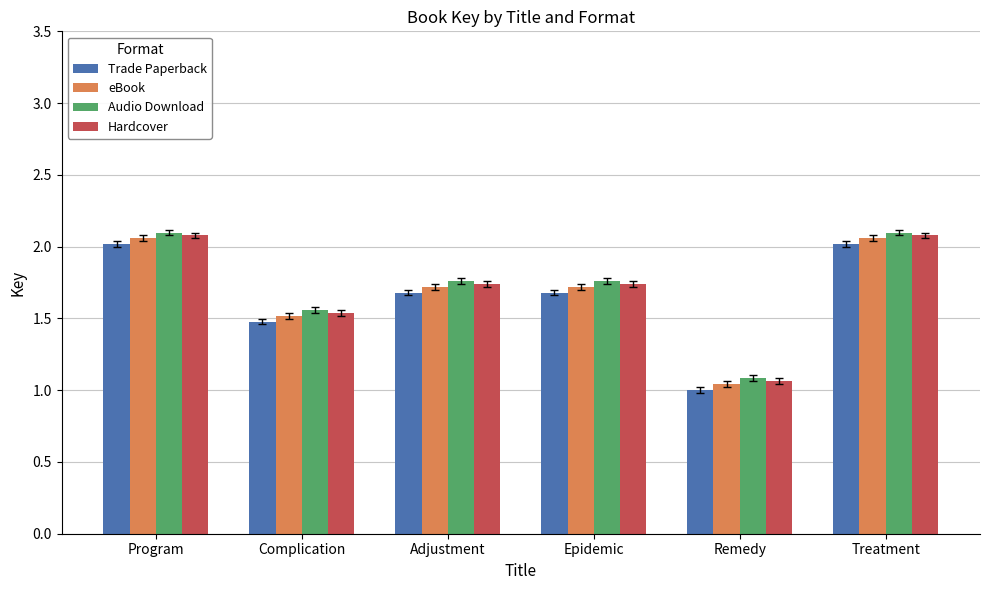

At which category does the chart reach its minimum across all series?

Remedy